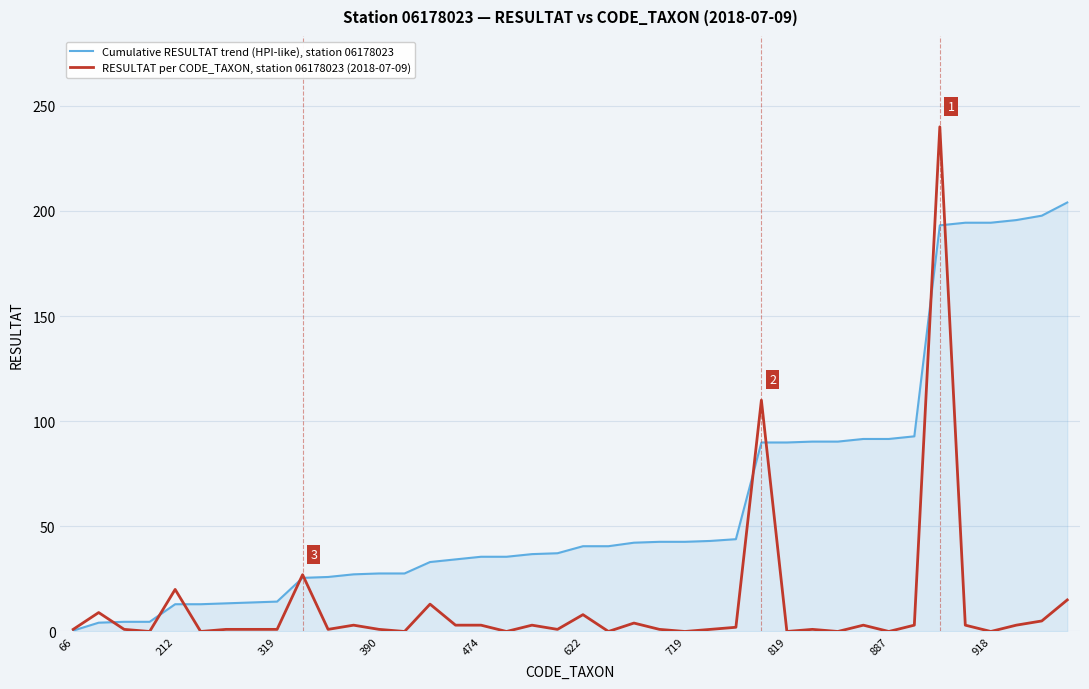

Rank the series by their maximum value, from lowest to highest.

Cumulative RESULTAT trend (HPI-like), station 06178023, RESULTAT per CODE_TAXON, station 06178023 (2018-07-09)